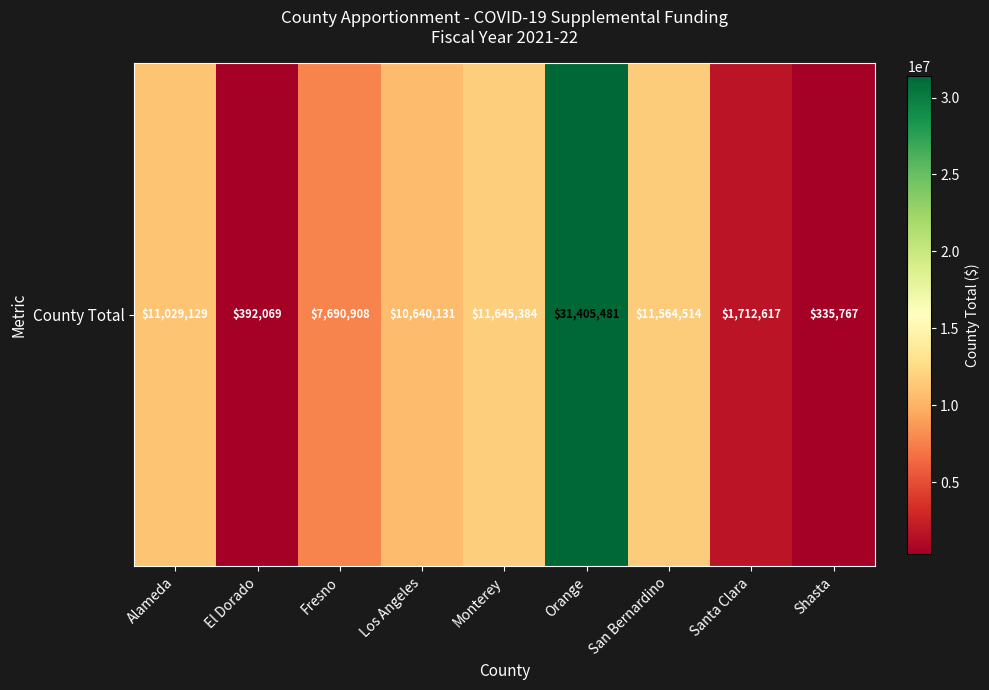

What value does the data have at Orange?

31405481